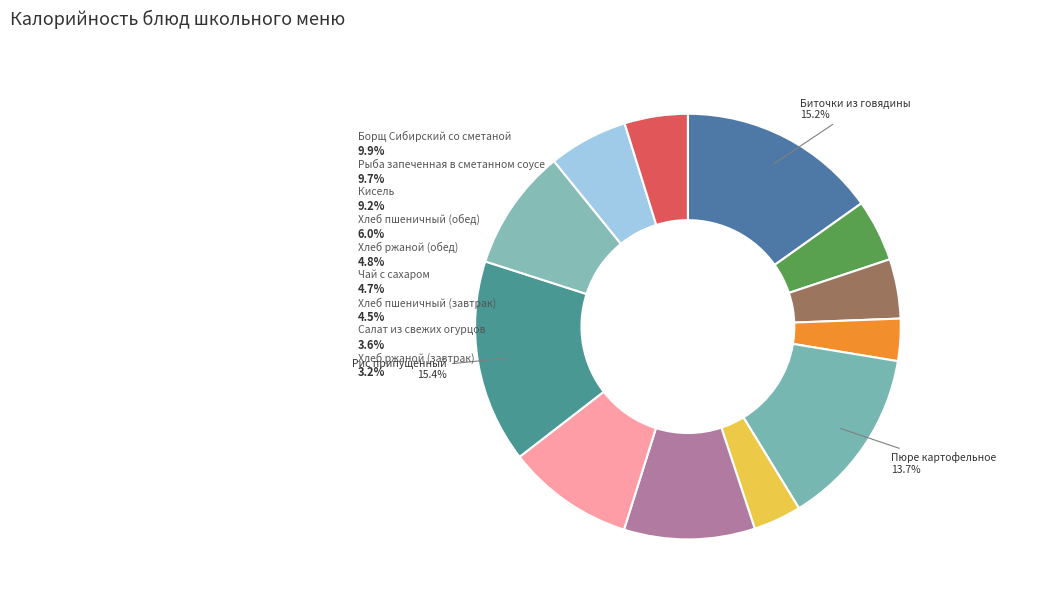

Is Кисель the majority of the pie?

No